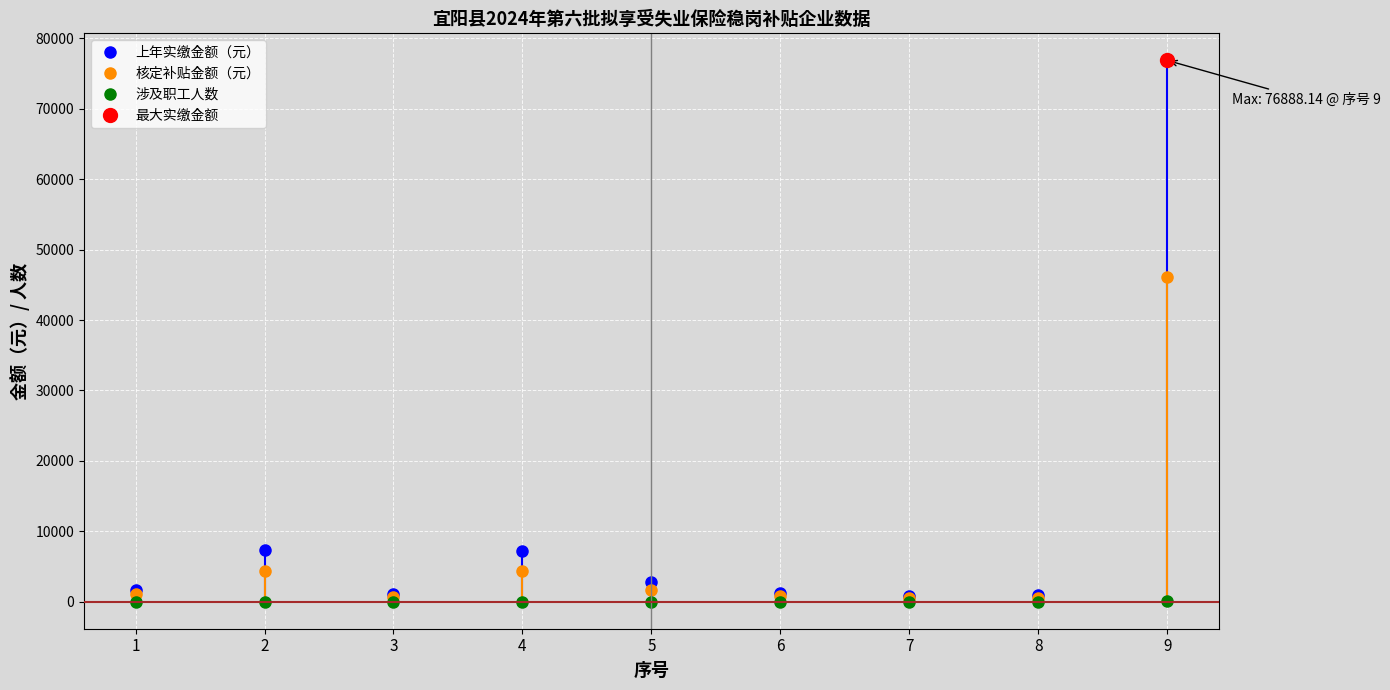

Which series has the largest total across all categories?

上年实缴金额（元）